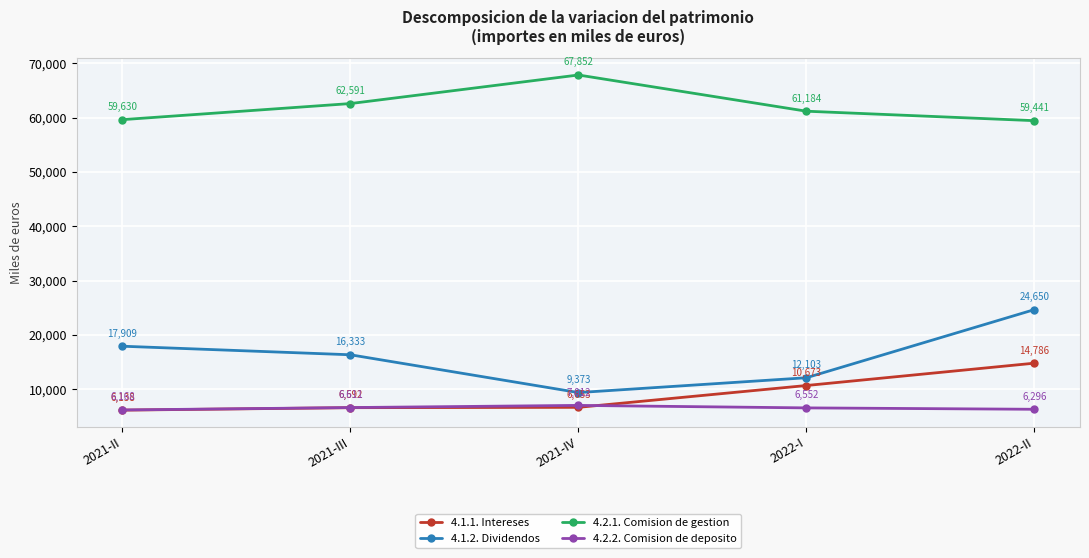

How many lines are shown in the chart?

4